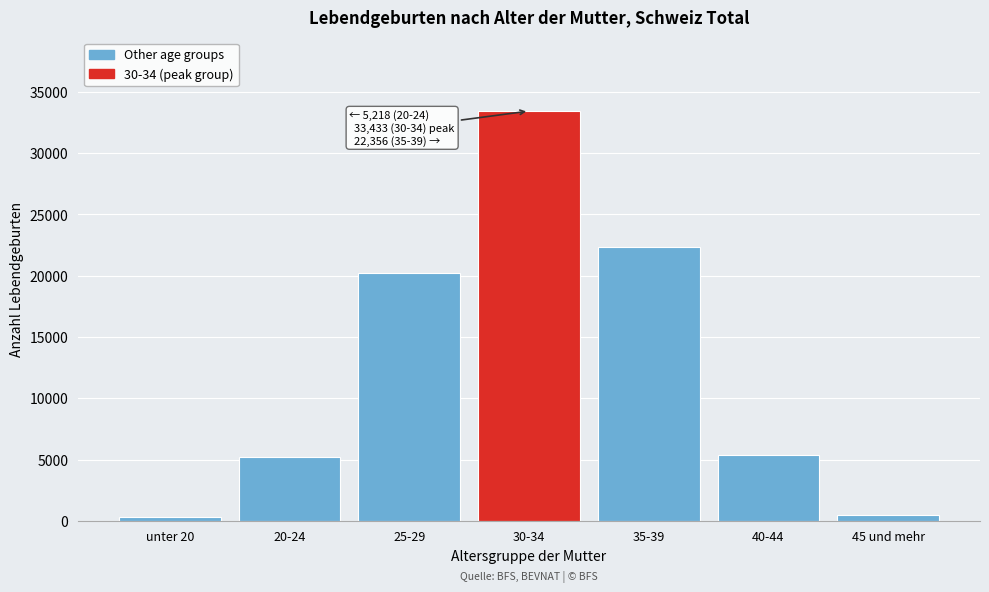

What is the label of the 2nd bar from the right?

40-44